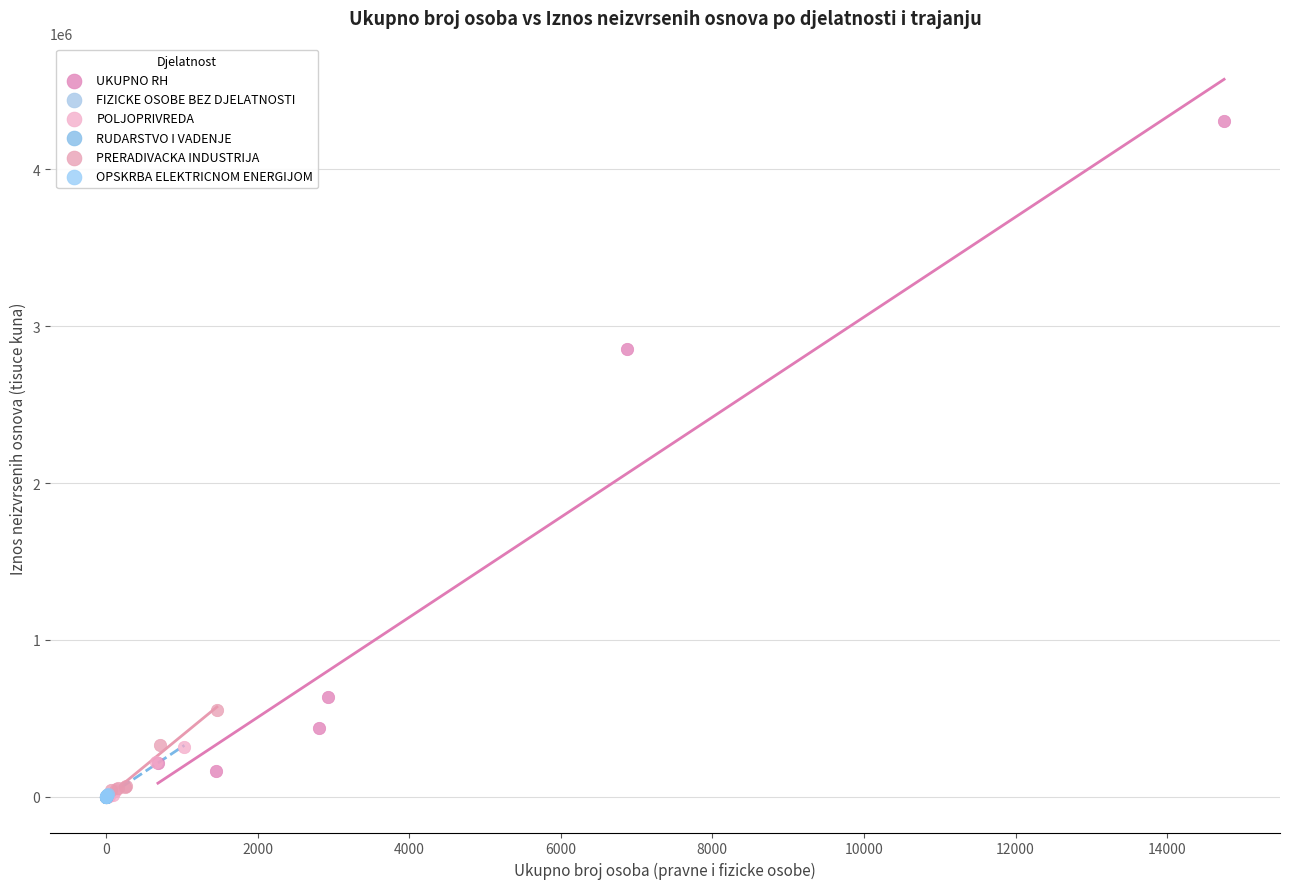

Which series has the largest Y range (max minus min)?

UKUPNO RH